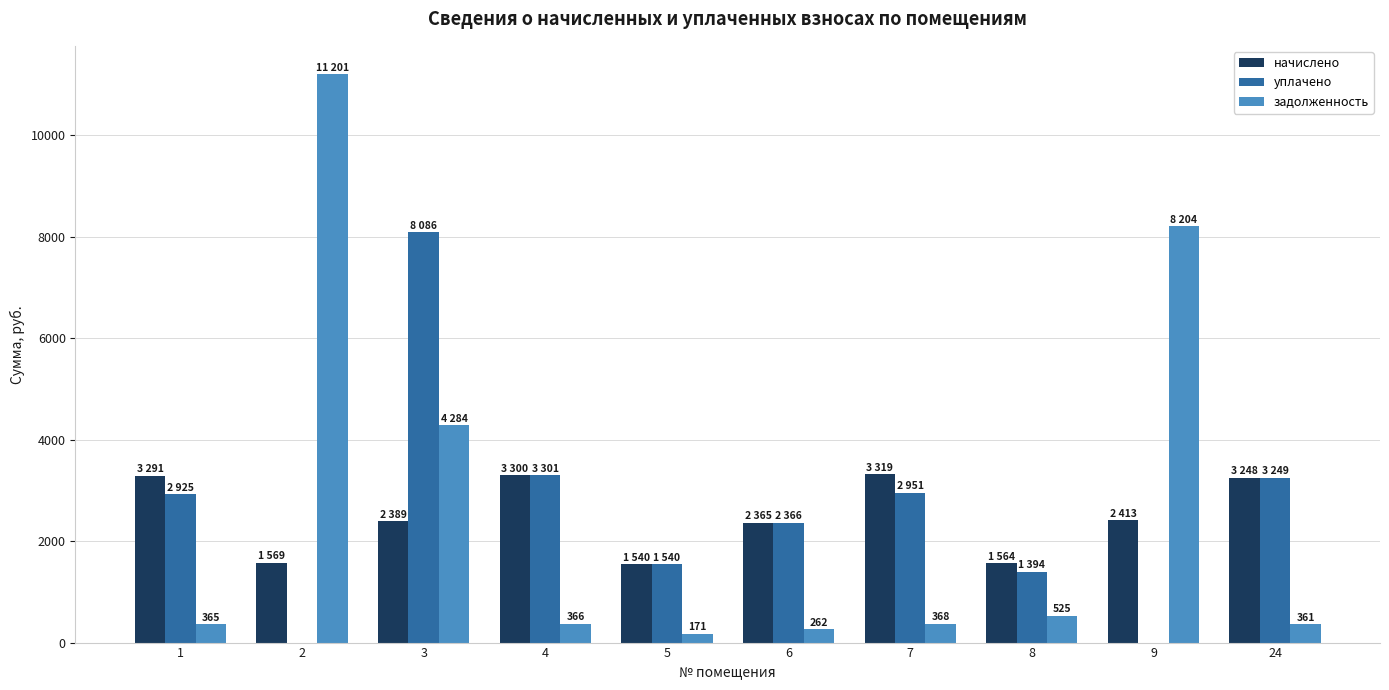

What is the maximum value shown in the chart?

11201.1